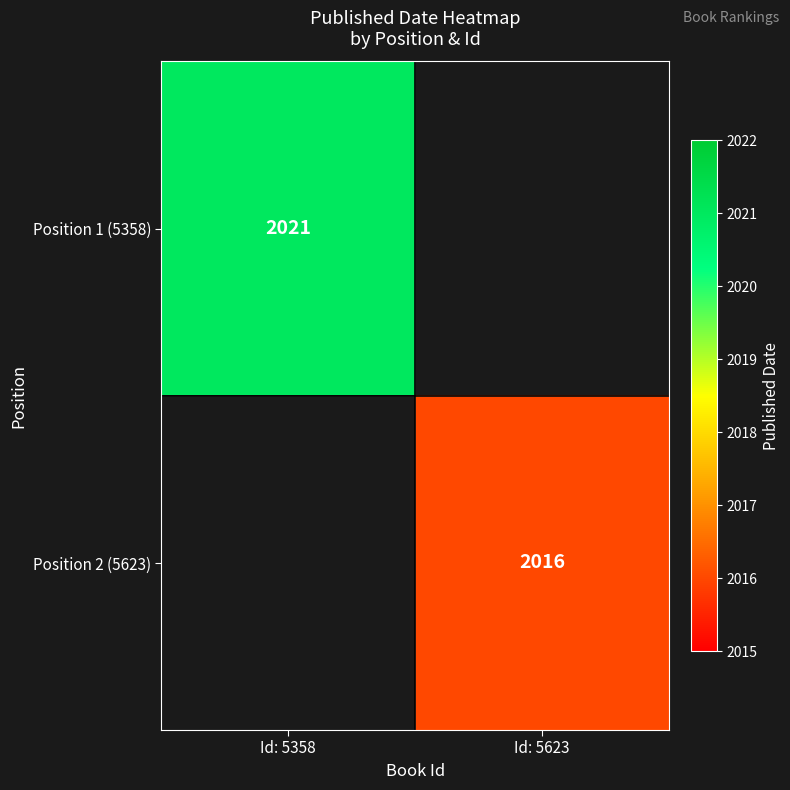

The Position 2 (5623) series shows 2016 at Id: 5623. True or false?

True